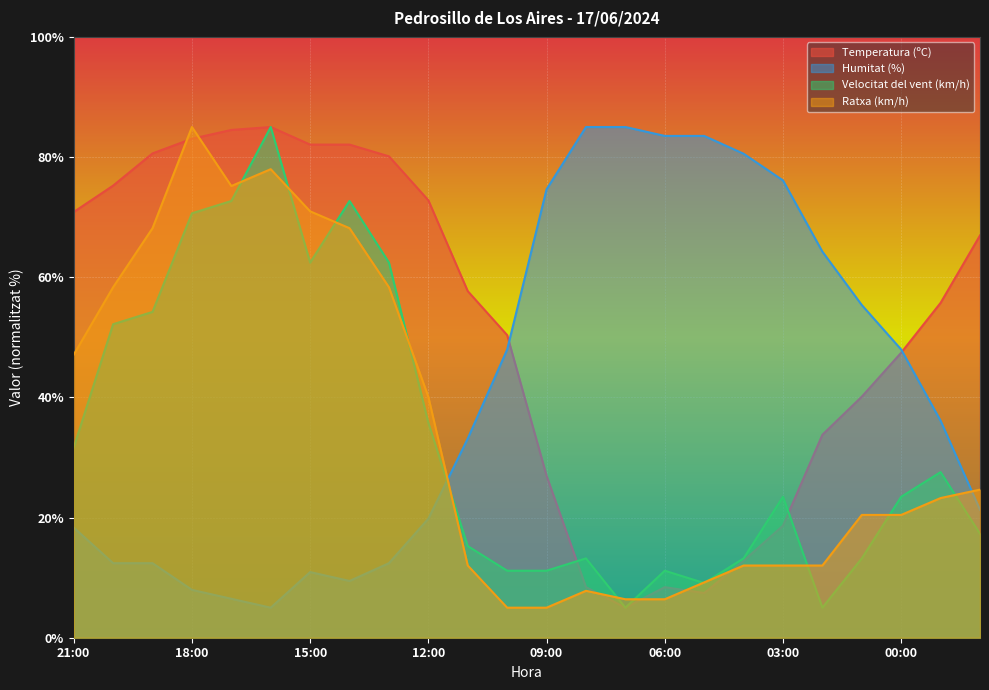

What is the difference between the maximum and minimum values in the Humitat (%) series?

80.0